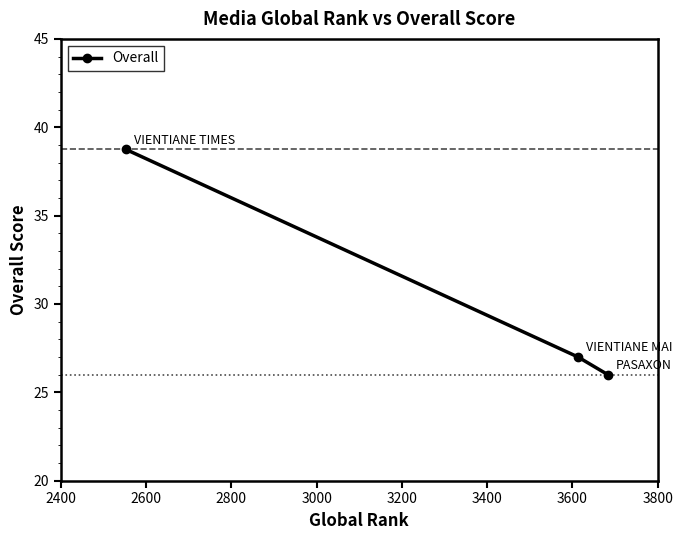

Does the chart have visible grid lines?

No